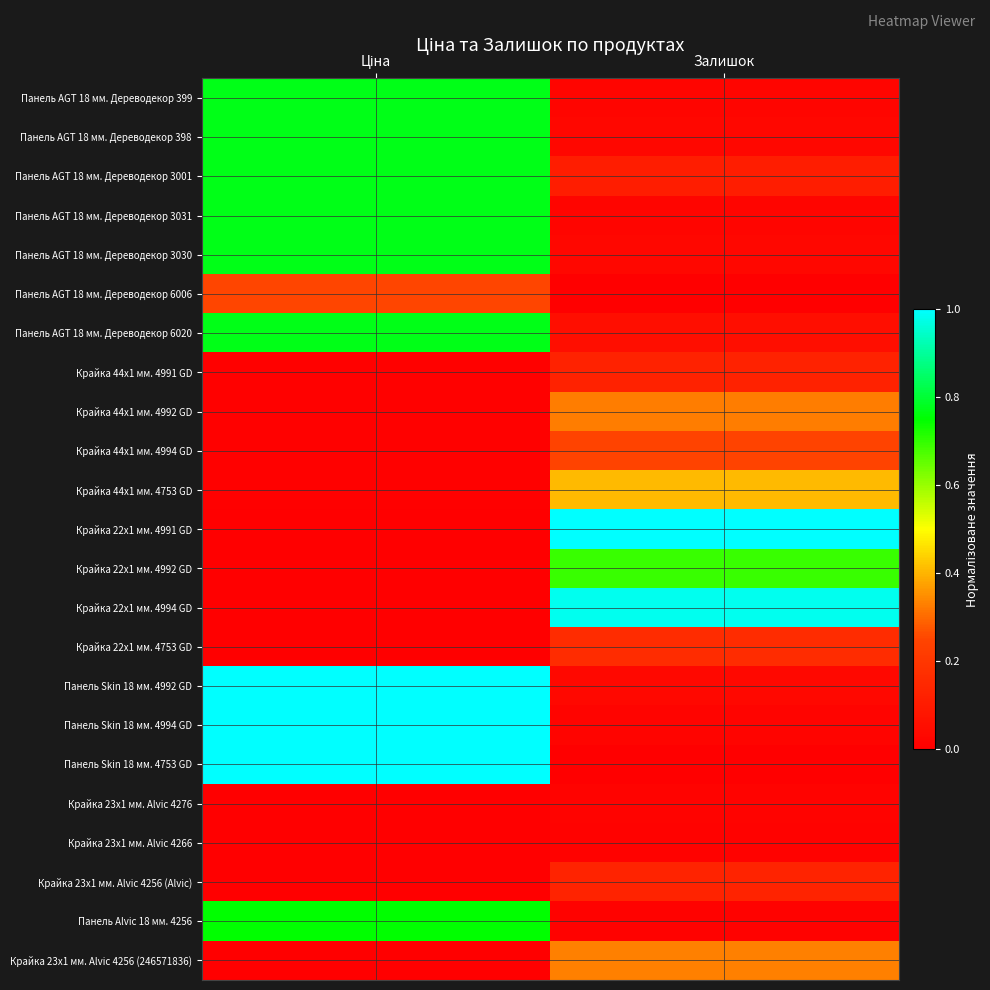

What is the greatest value displayed?

1.0